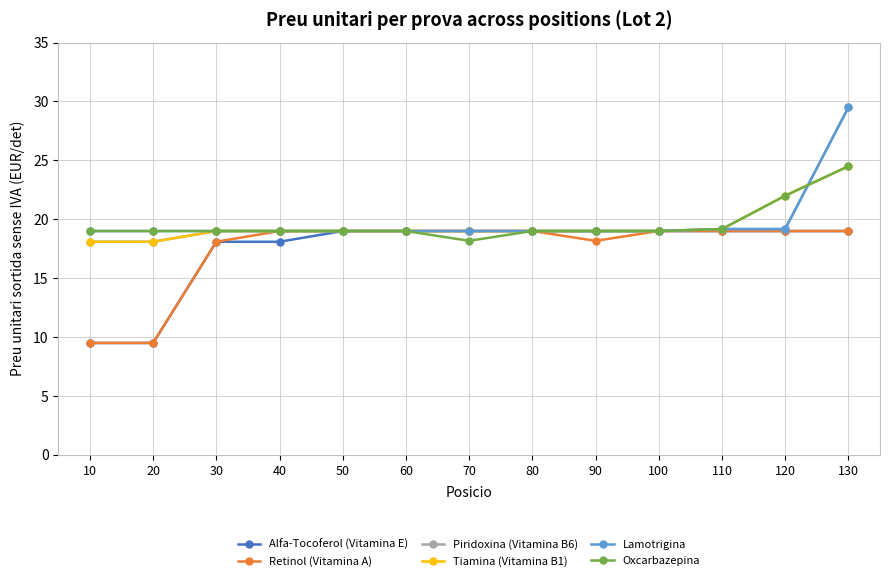

The Oxcarbazepina series shows 28.8 at 50. True or false?

False